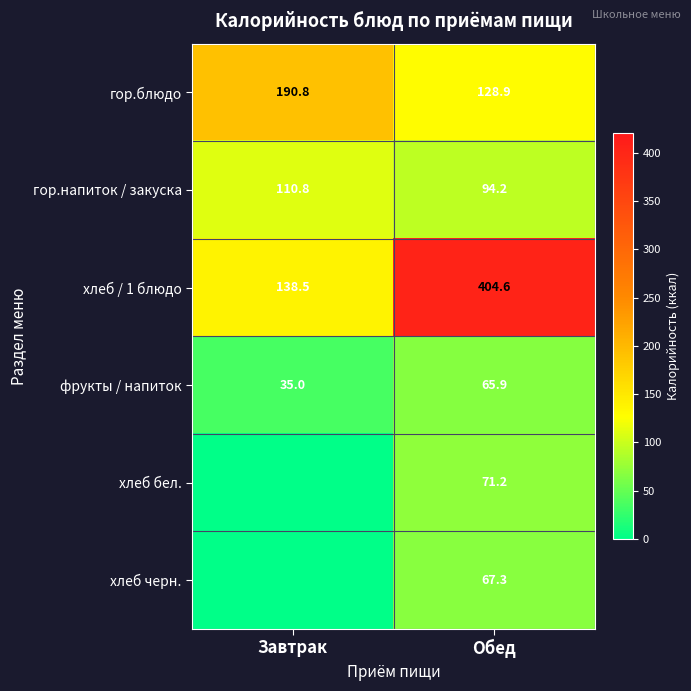

What is the sum of the хлеб / 1 блюдо values at Завтрак and Обед?

543.1